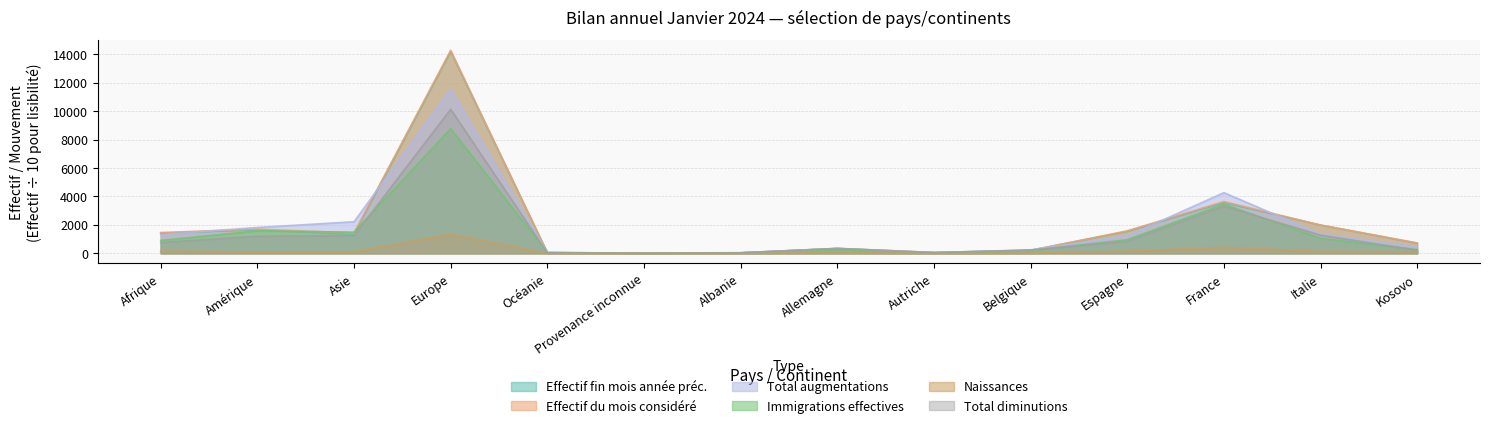

What is the sum of the Naissances values at Autriche and Afrique?

172.0